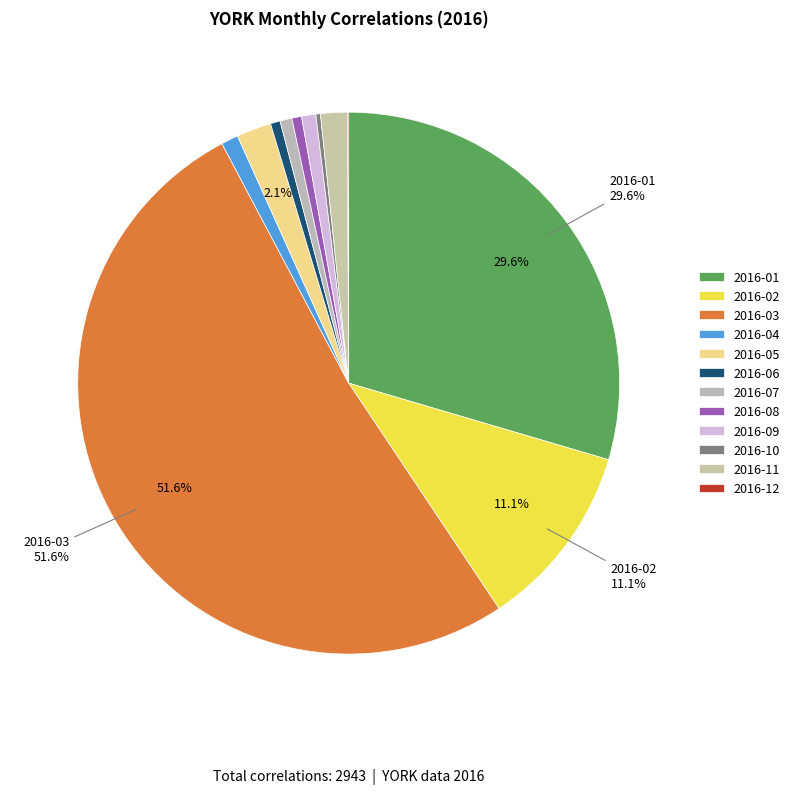

How many slices are in this pie chart?

12